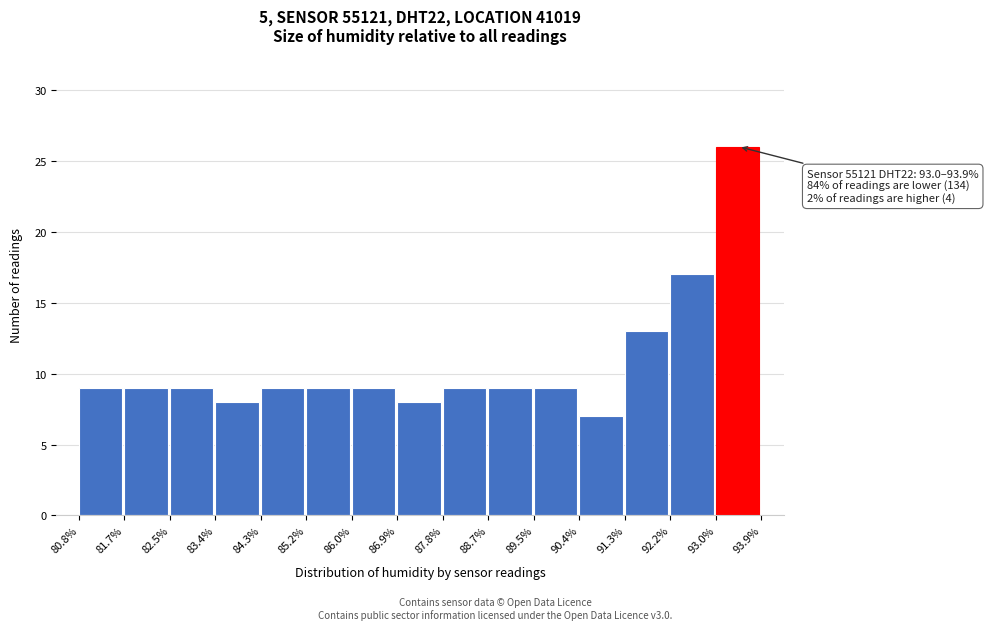

Which range on the x-axis has the tallest bar?

93.0% to 93.9%